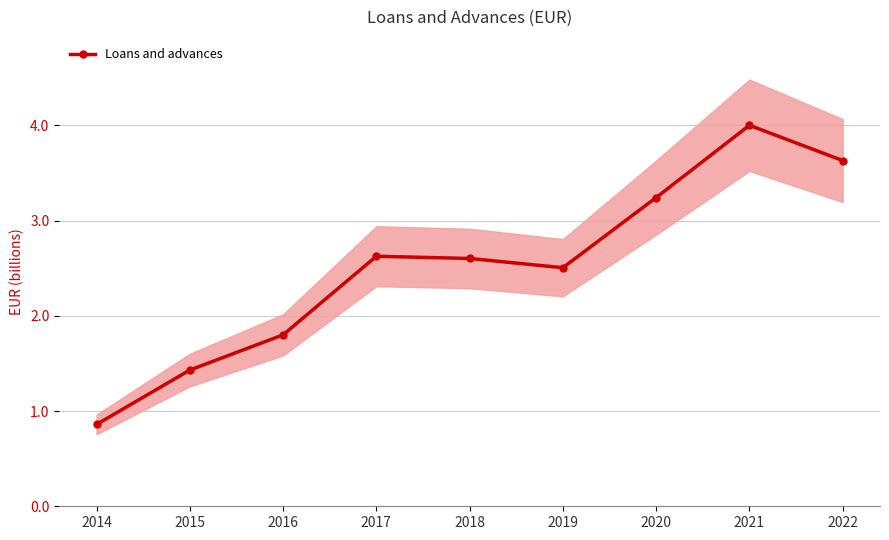

True or false: the data shows 2.6 at 2017.

True